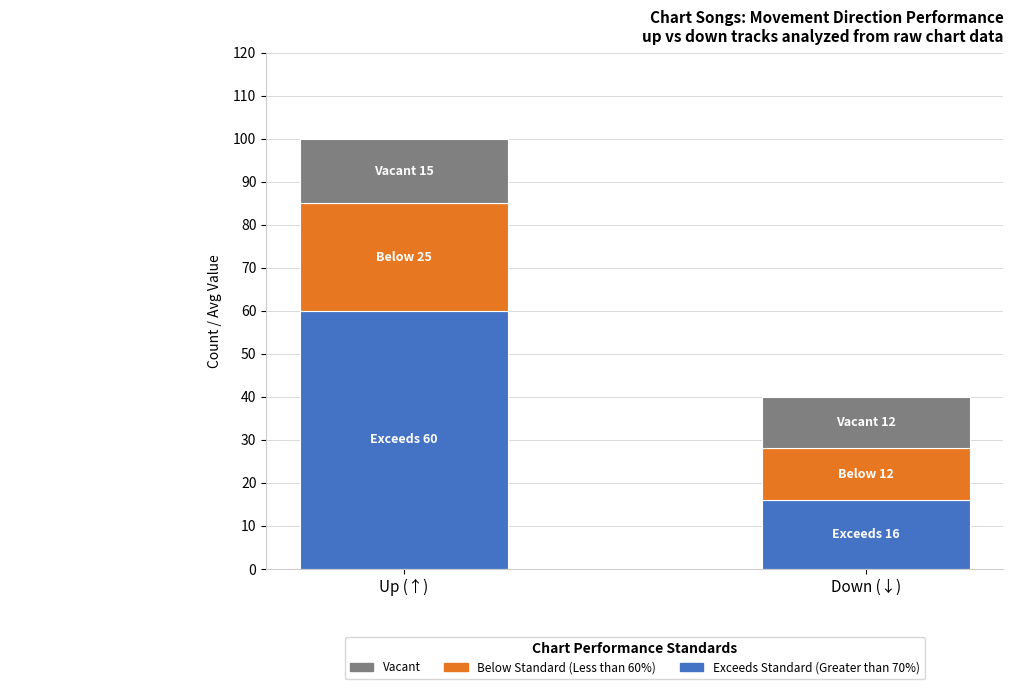

Is it true that Exceeds Standard (Greater than 70%) equals 98 at Up (↑)?

False